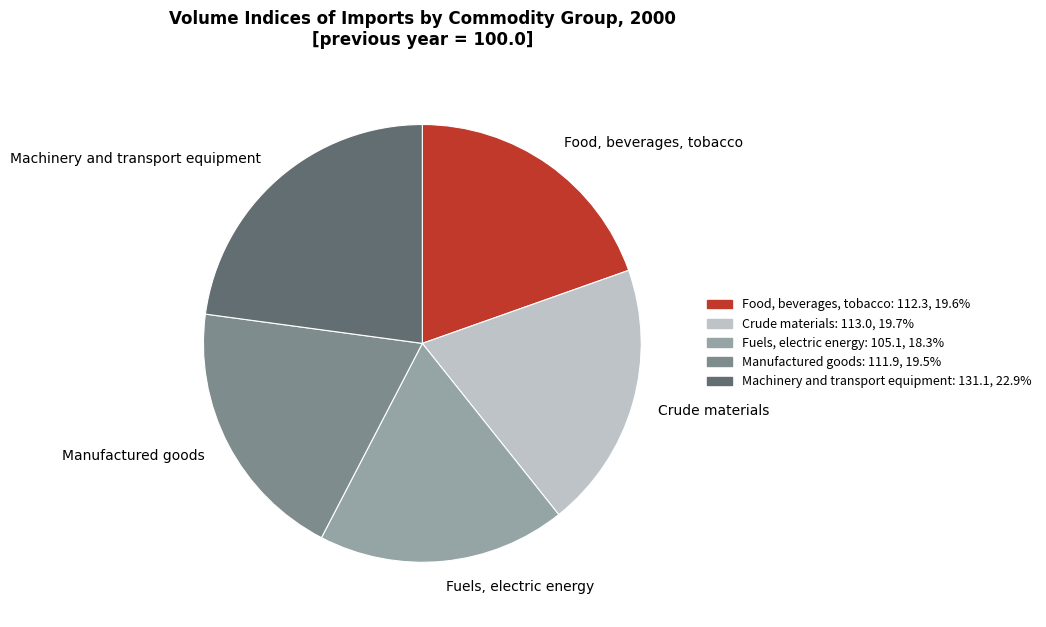

Which slice is the largest?

Machinery and transport equipment